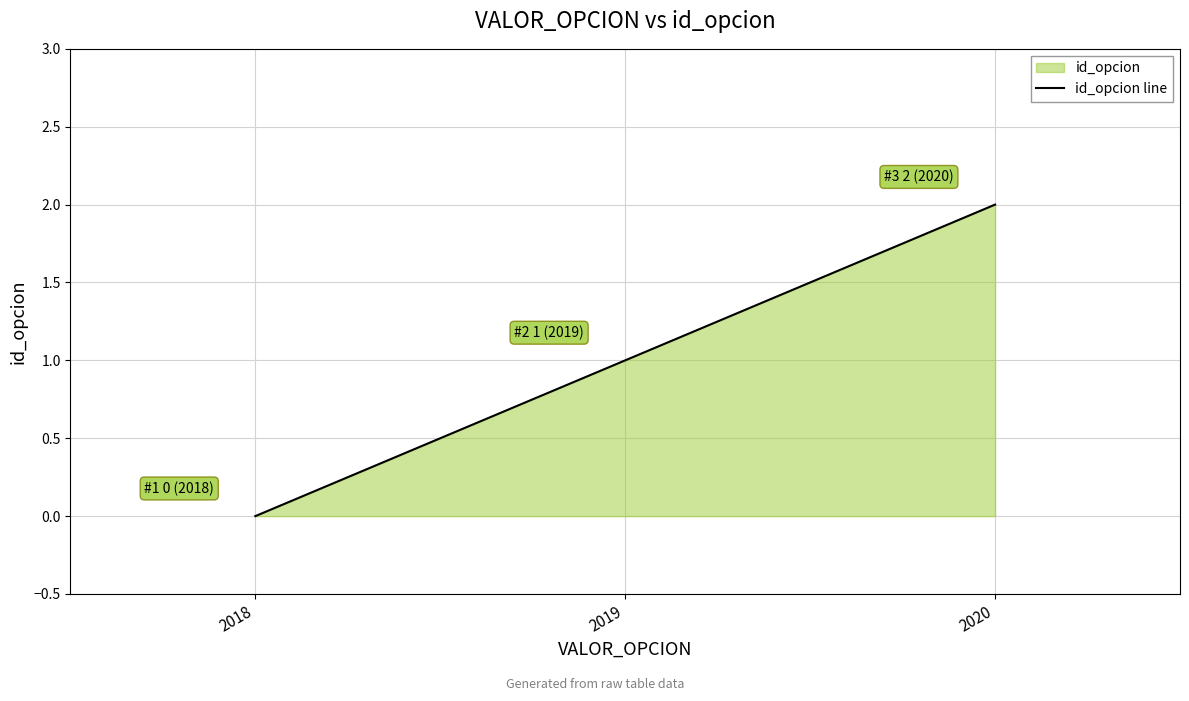

What is the change in value from 2019 to 2020?

+1